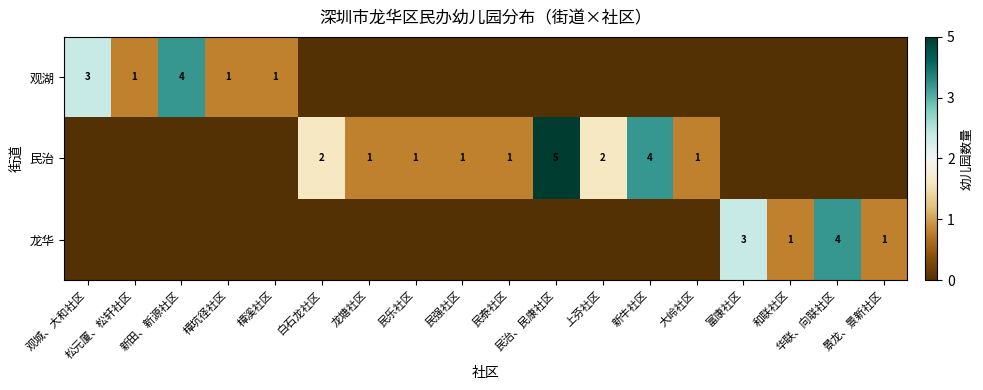

Is it true that 民治 equals 4 at 新牛社区?

True